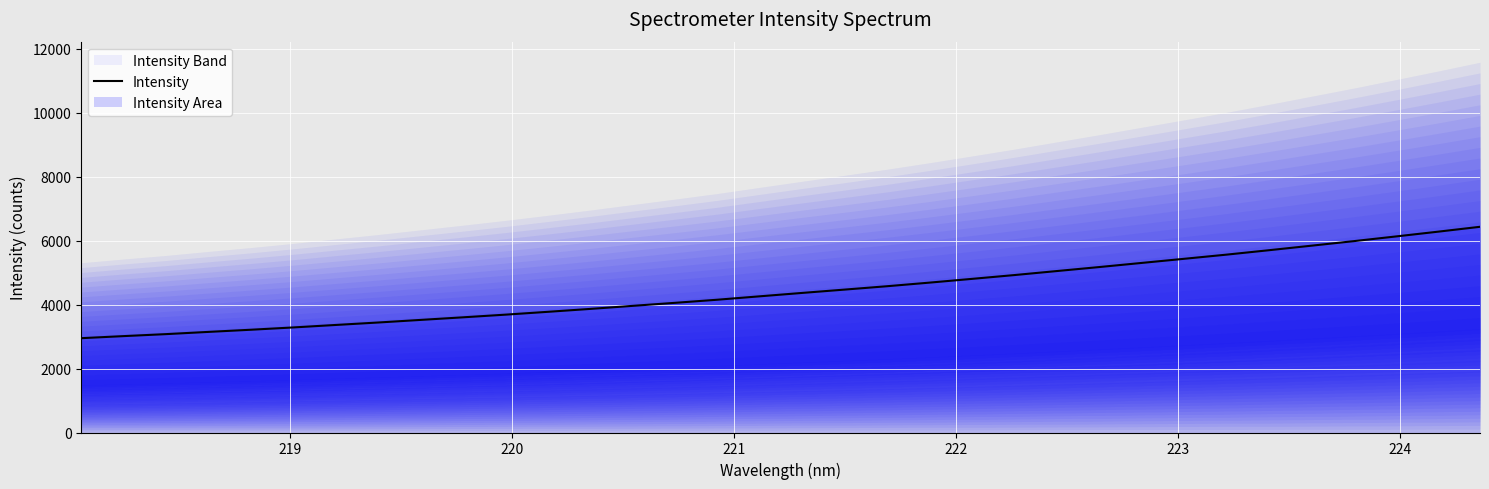

What is the highest value of the Intensity series?

6432.1